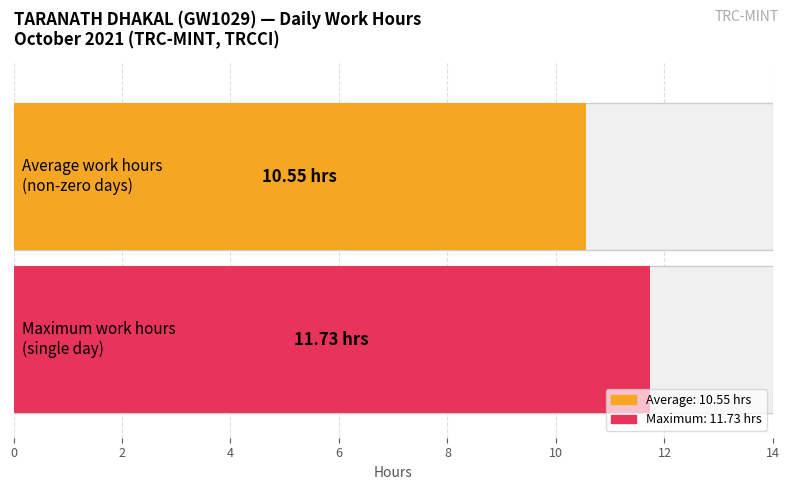

True or false: the data shows 6.3 at 13.

False